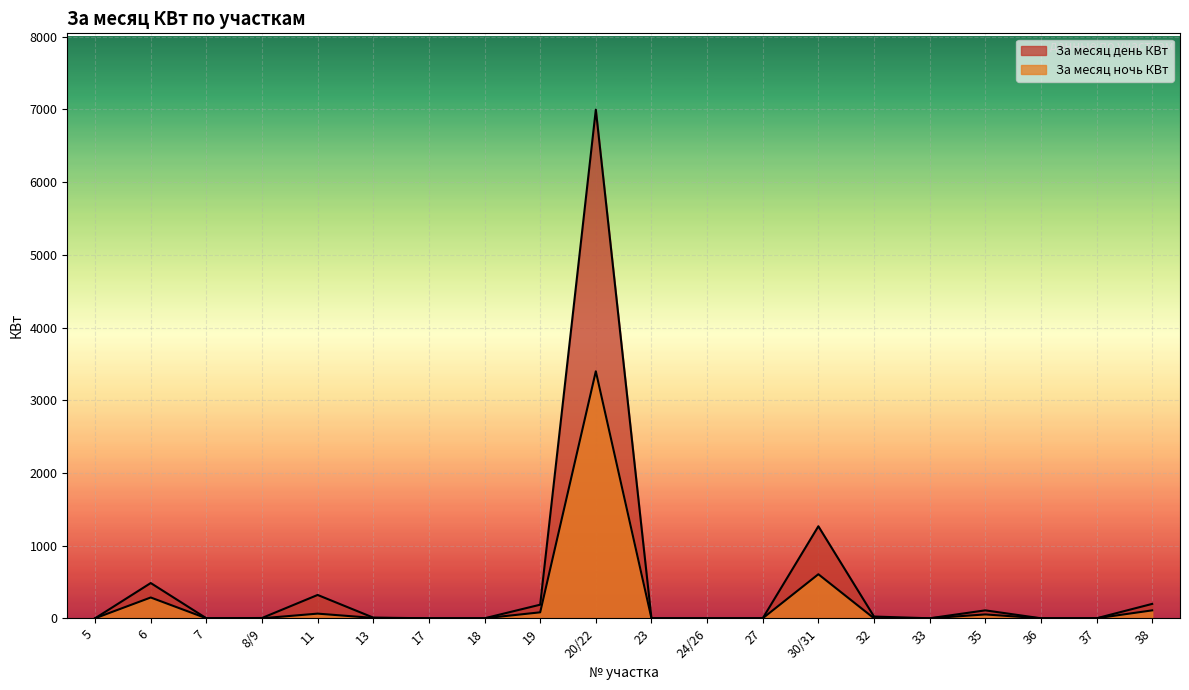

How many values in the За месяц ночь КВт series exceed 0?

8